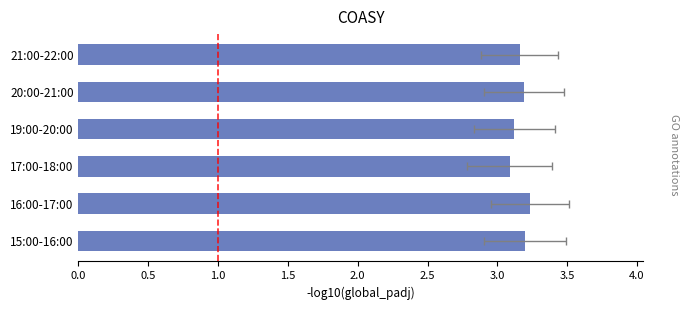

Reading right to left, what are all the values shown in this chart?

3.2	3.2	3.1	3.1	3.2	3.2